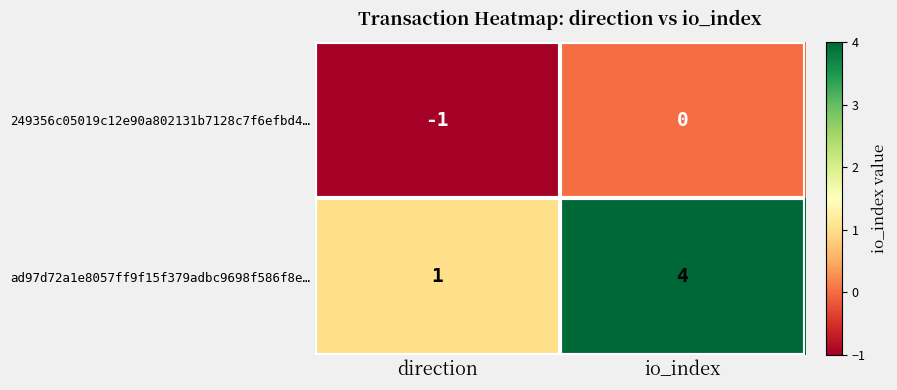

List the series in order of their peak value, lowest first.

249356c05019c12e90a802131b7128c7f6efbd4…, ad97d72a1e8057ff9f15f379adbc9698f586f8e…